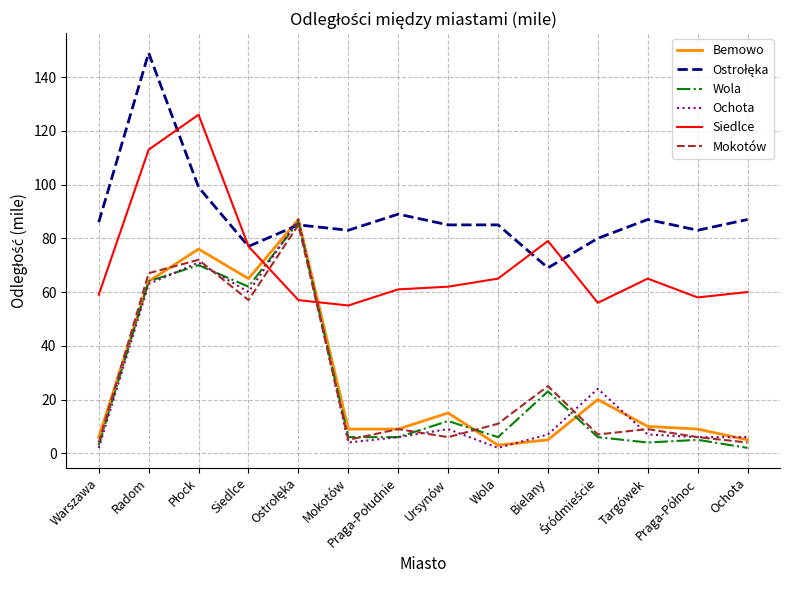

How many lines are shown in the chart?

6